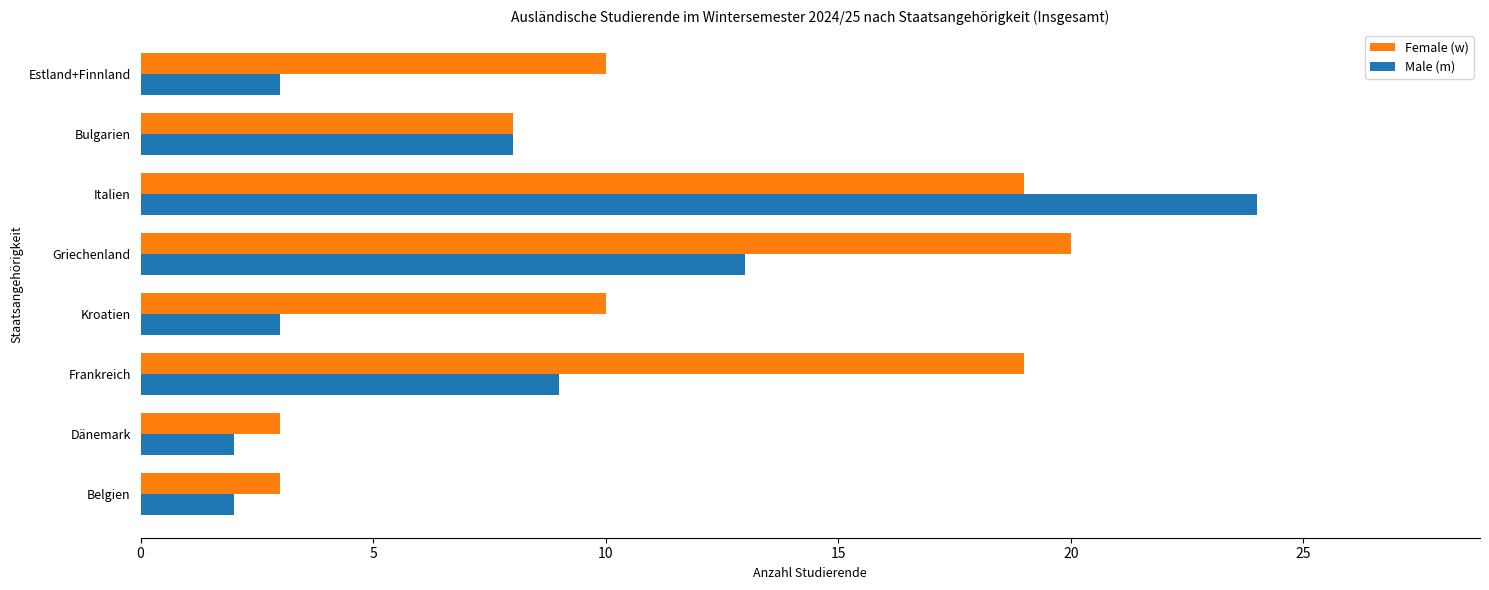

At which category is the sum across all series the highest?

Italien